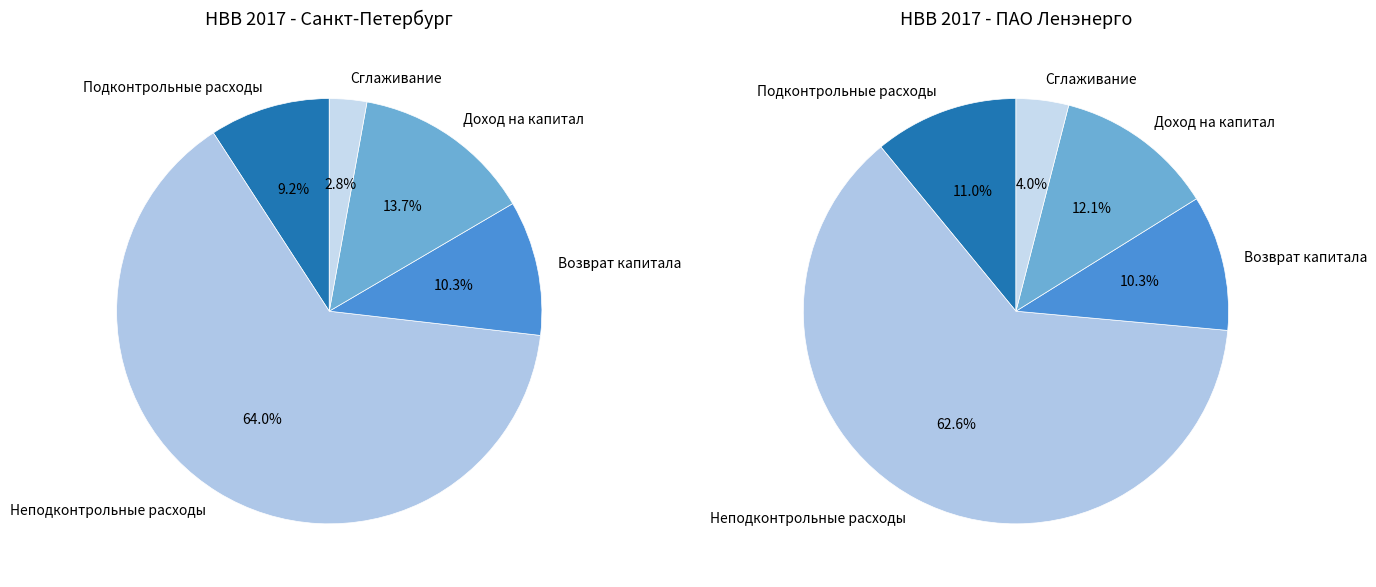

What is the total percentage of Доход на капитал and Возврат капитала?

24.0%